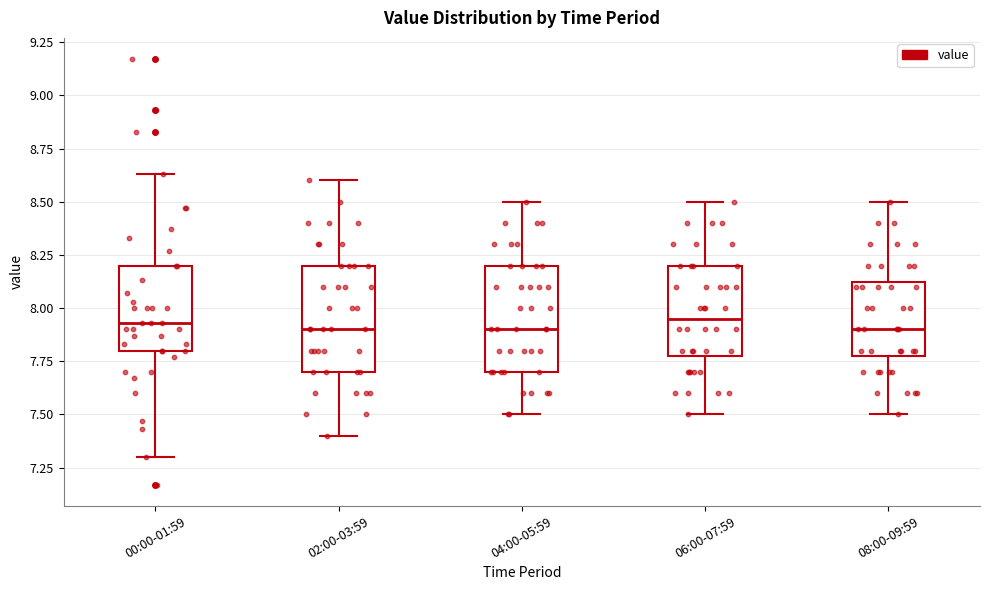

Where does the median line of the box for 04:00-05:59 sit on the y-axis? The values are not printed on the chart, so give them approximately, as read against the axis.

7.90